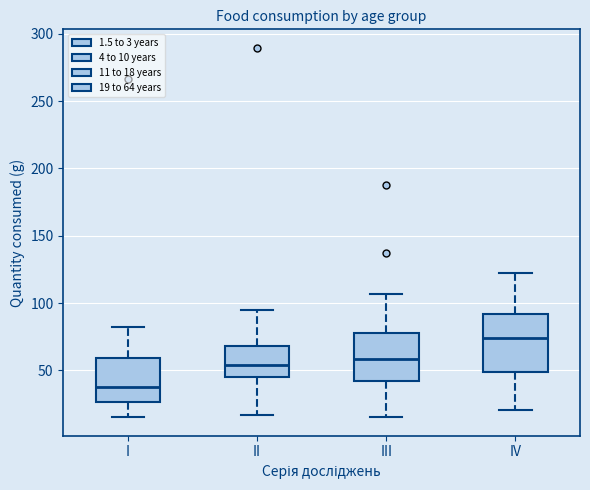

Reading left to right, transcribe this box plot: for each box, give where its median line is, the range the box spans, and where its two whiskers end, as read against the y-axis. The values are not printed on the chart, so give them approximately, as read against the axis.

I: median 35, box 25 to 60, whiskers 15 to 85
II: median 55, box 45 to 70, whiskers 15 to 95
III: median 60, box 40 to 80, whiskers 15 to 105
IV: median 75, box 50 to 90, whiskers 20 to 125